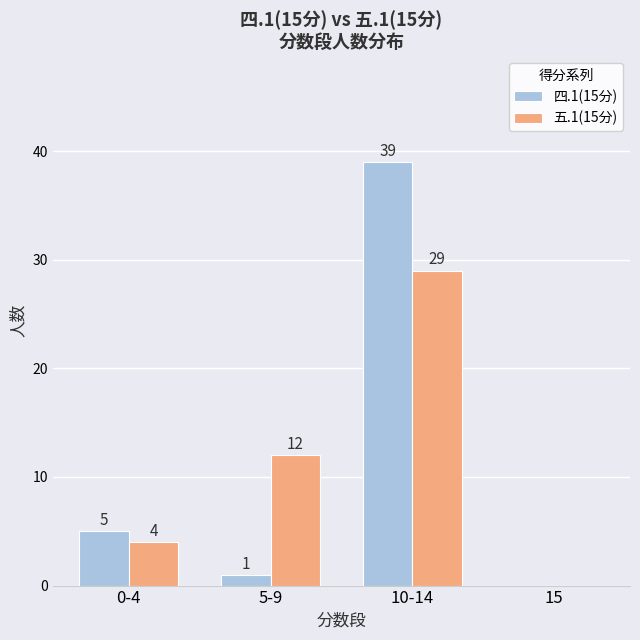

How many positive values does the 五.1(15分) series have?

3